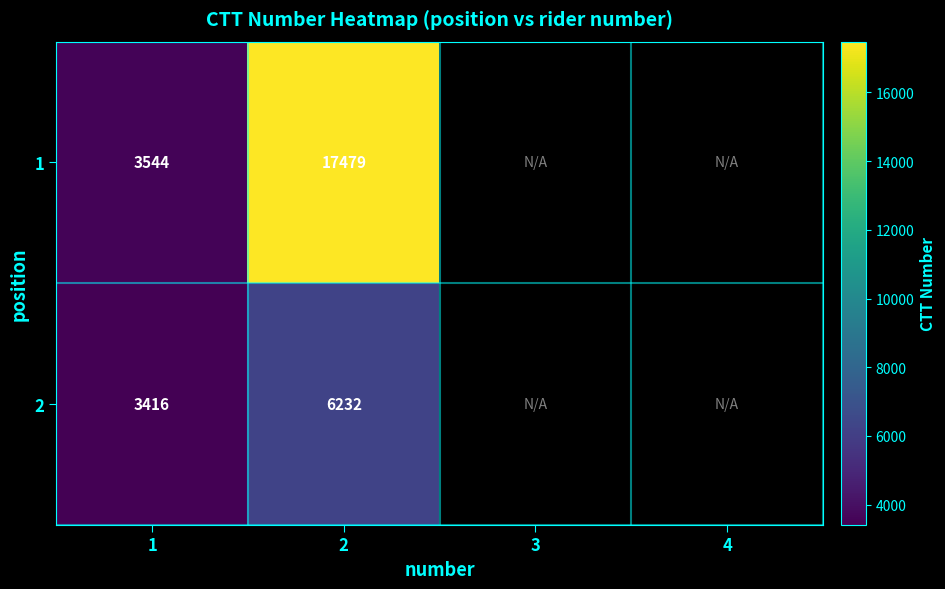

Is it true that 2 equals 6232 at 2?

True